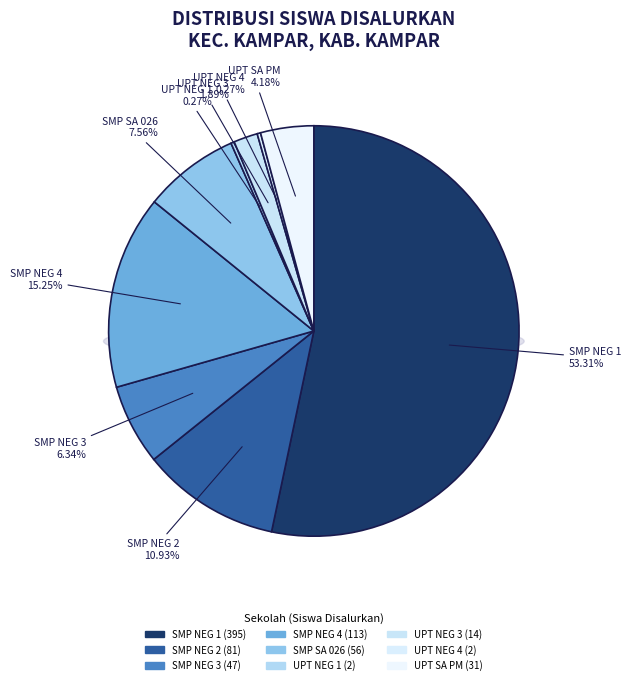

Rank the categories by value from lowest to highest.

UPT SMP NEGERI 1 KAMPAR, UPT SMP NEGERI 4 KAMPAR, UPT SMP NEGERI 3 KAMPAR, UPT SMP NEGERI SATU ATAP PADANG MUTUNG, SMP NEGERI 3 KAMPAR, SMP NEGERI SATU ATAP 026 PADANG MUTUNG, SMP NEGERI 2 KAMPAR, SMP NEGERI 4 KAMPAR, SMP NEGERI 1 KAMPAR